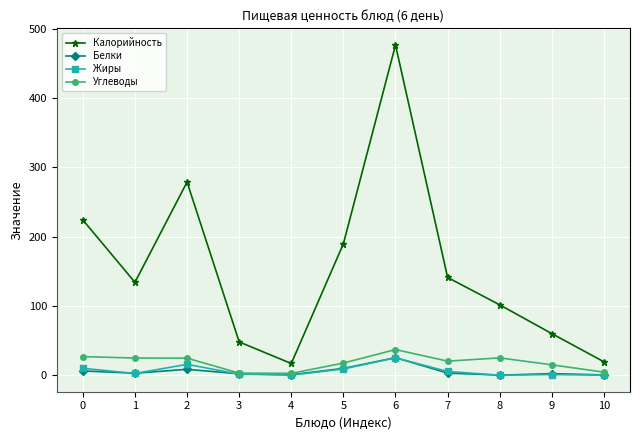

At how many categories does at least one series exceed 316?

1